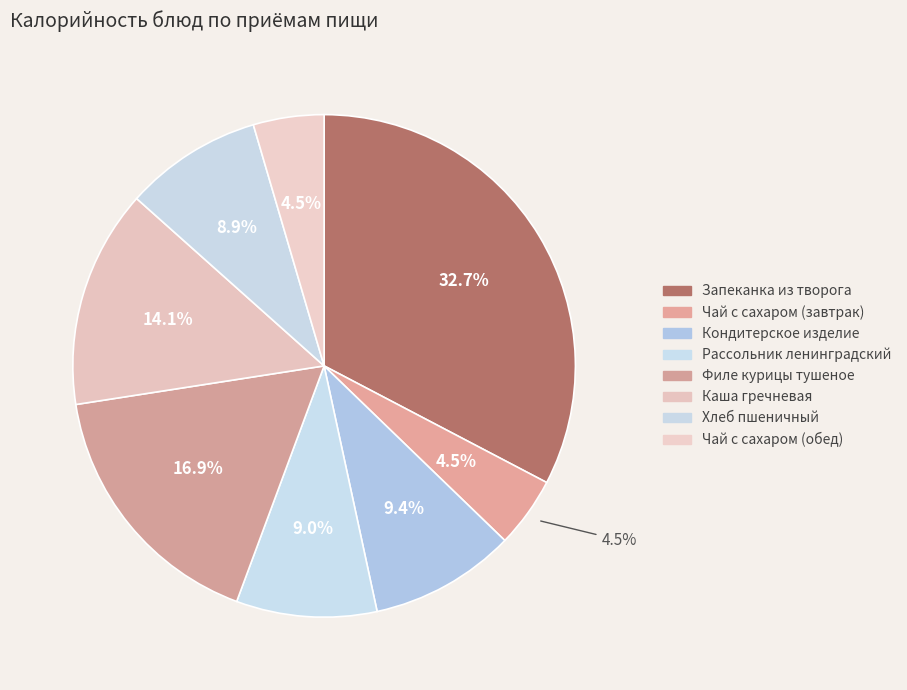

To the nearest percent, what is the average slice percentage?

12%